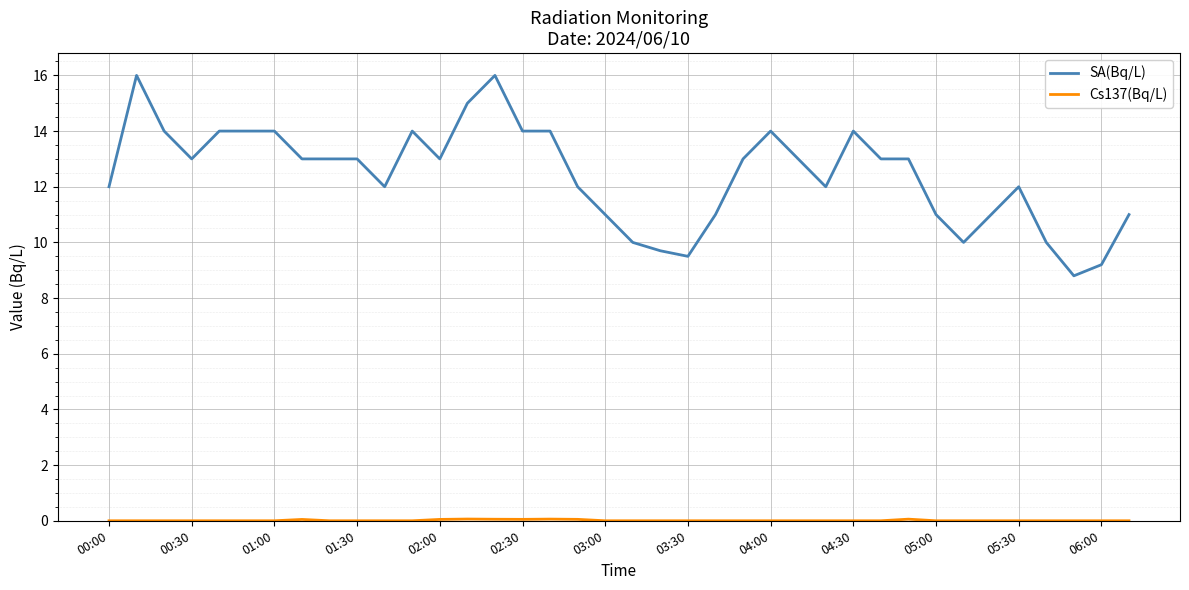

Which series has the widest spread of values?

SA(Bq/L)